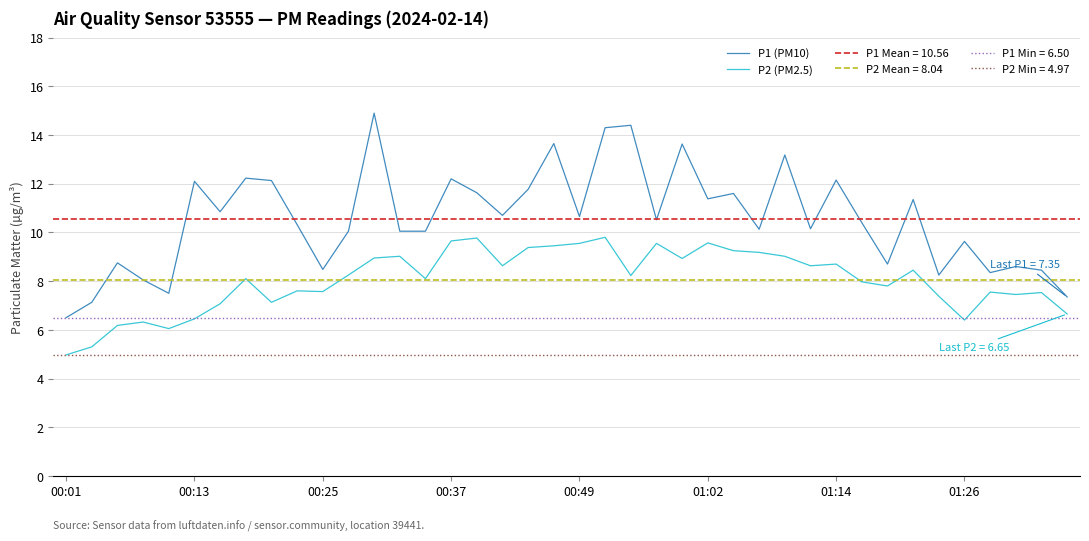

Does the chart display data point markers on the line(s)?

No